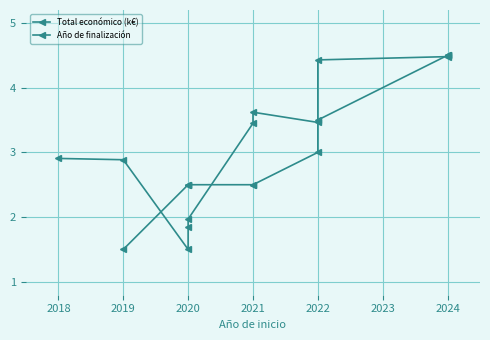

What is the value of the Año de finalización point at the 6th from the left?

2.5